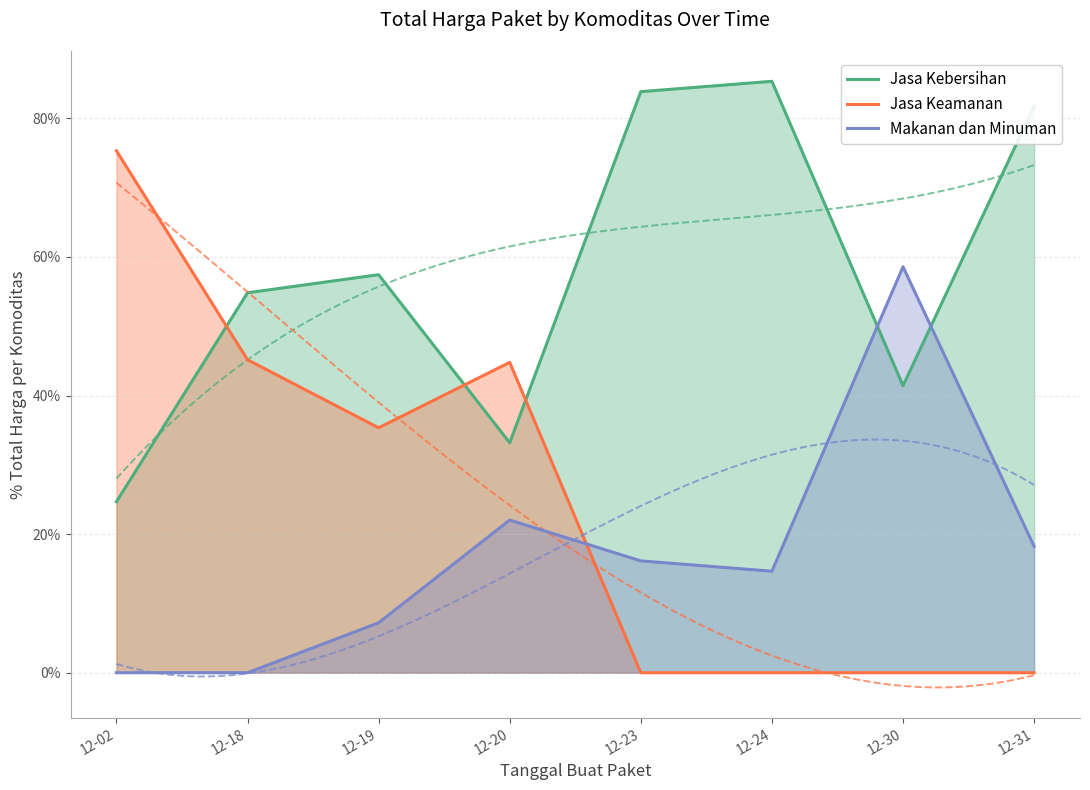

What is the spread (max minus min) of values at 12-31?

81.8